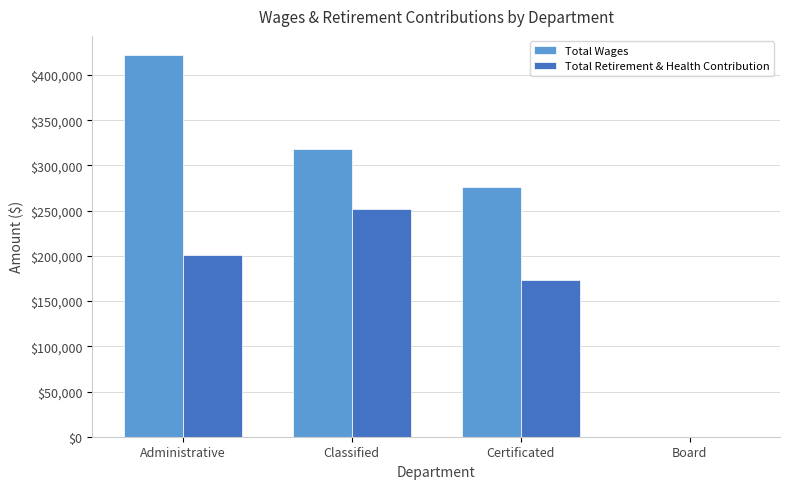

How many series are shown in this chart?

2